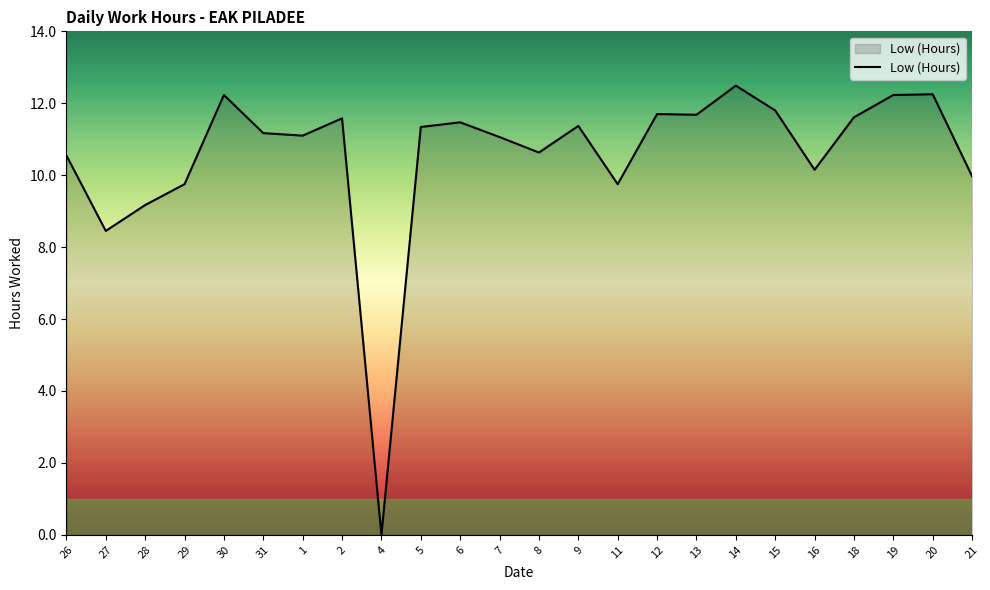

What position from the left is 19?

22